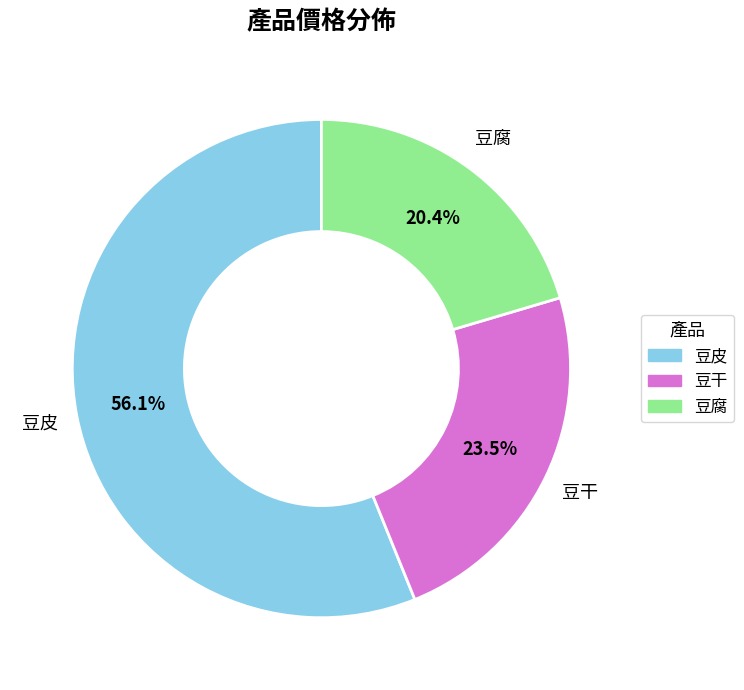

Count the number of slices in the pie.

3